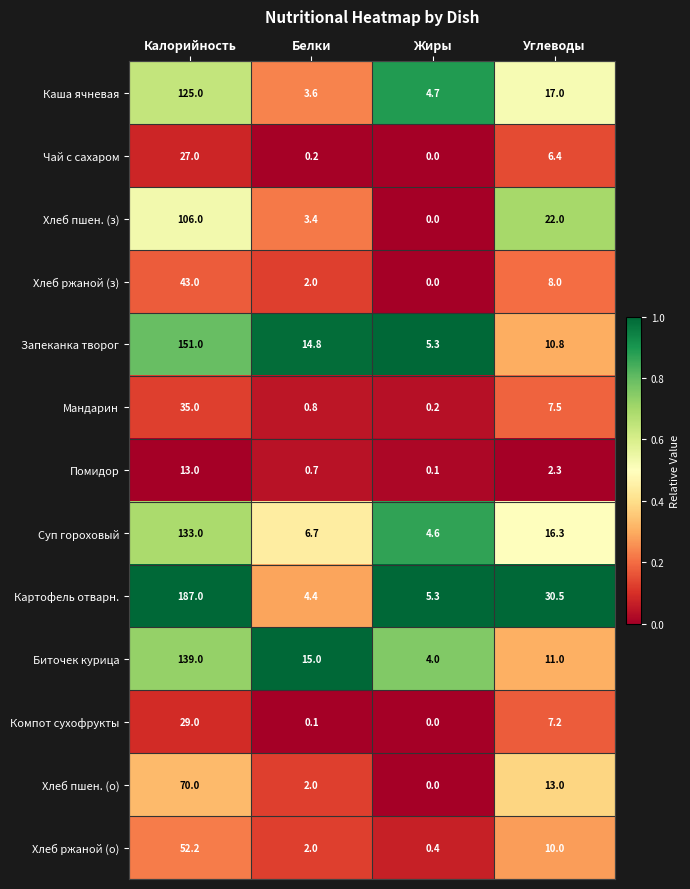

Rank the categories by Хлеб ржаной (з) value from lowest to highest.

Жиры, Белки, Углеводы, Калорийность